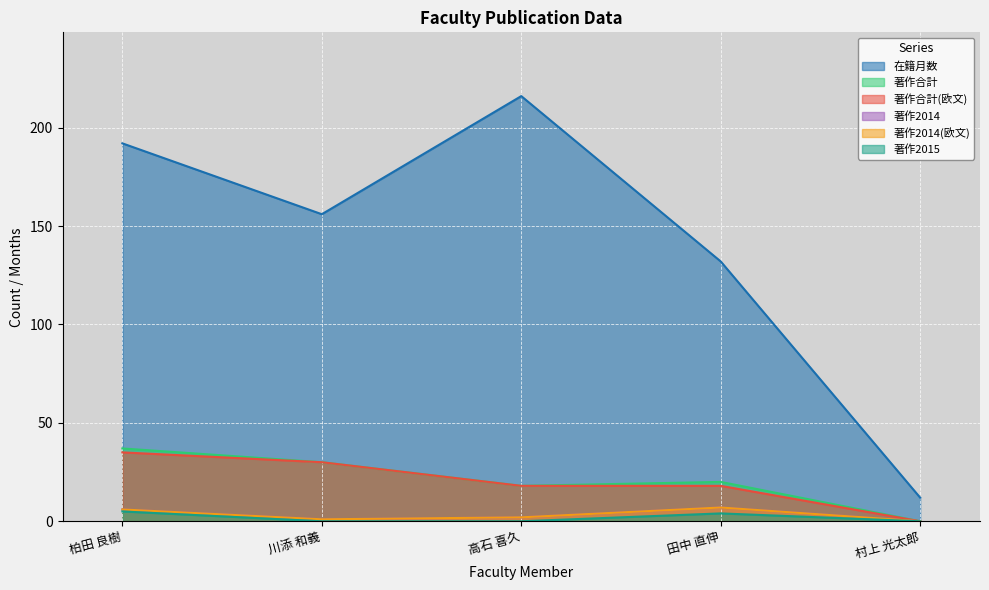

What is the label of the 3rd point from the right?

高石 喜久